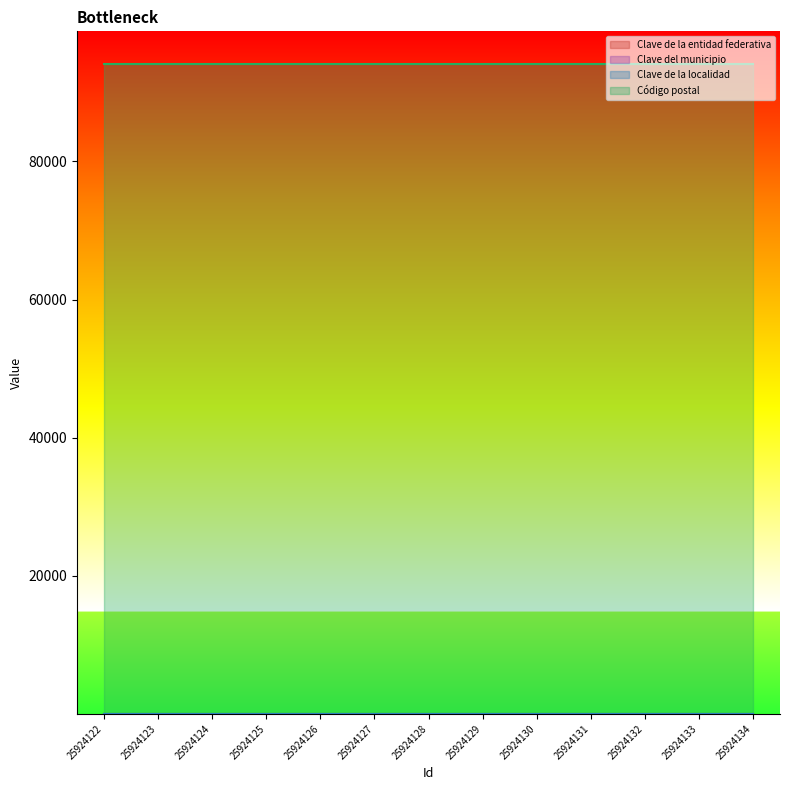

List the labels in order of Clave de la entidad federativa value, smallest first.

25924122, 25924123, 25924124, 25924125, 25924126, 25924127, 25924128, 25924129, 25924130, 25924131, 25924132, 25924133, 25924134